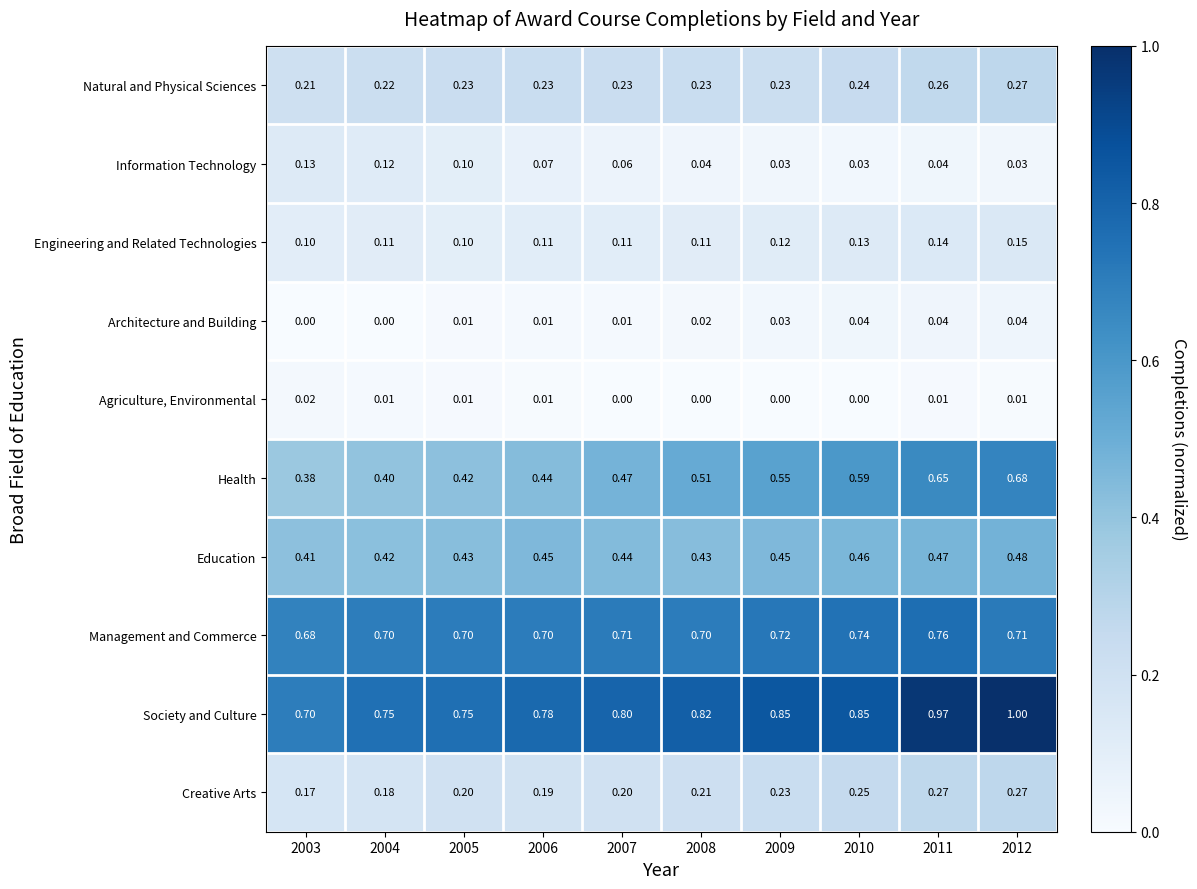

Between 2011 and 2012, which series saw the biggest shift?

Management and Commerce